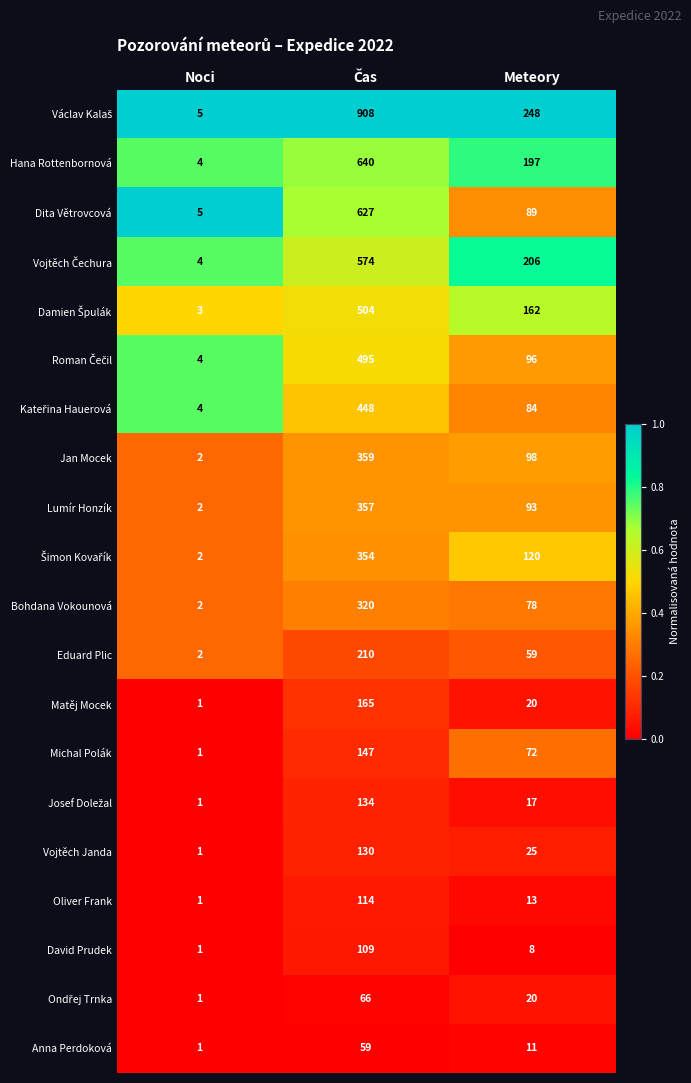

Is it true that Jan Mocek equals 152 at Meteory?

False